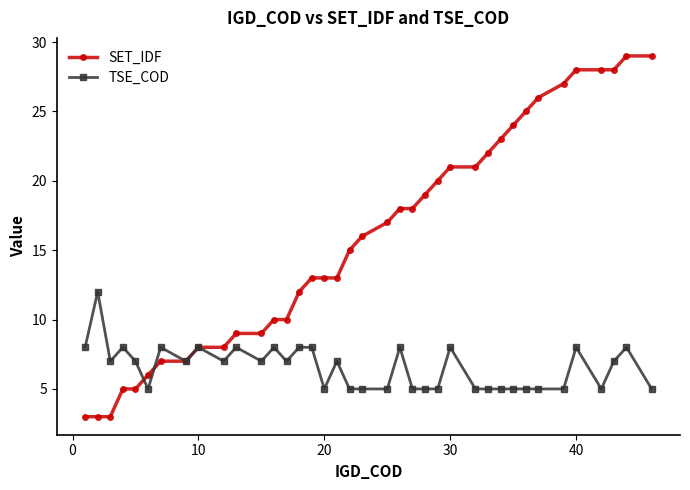

Is this an area chart (filled region under the line)?

No